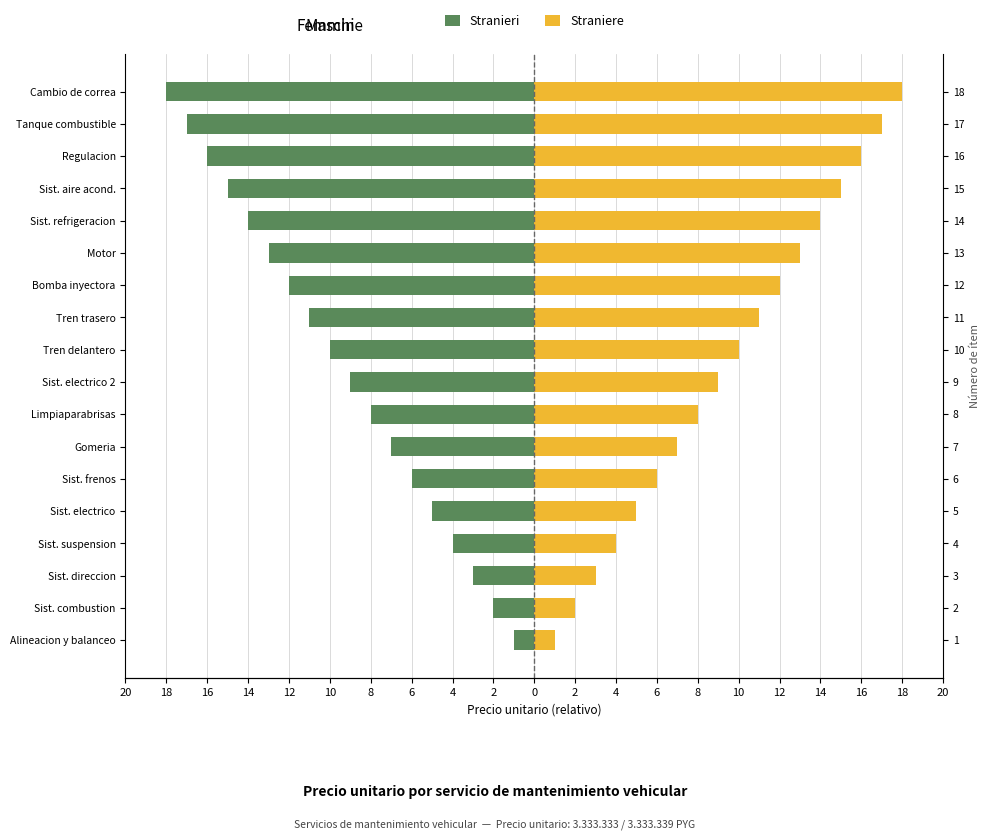

What are all the series names shown in the legend?

Stranieri, Straniere